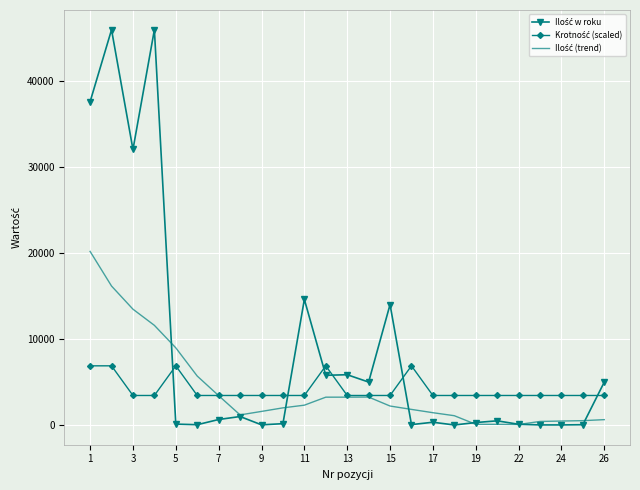

After their last crossing, which series has the higher values: Ilość w roku or Krotność (scaled)?

Ilość w roku